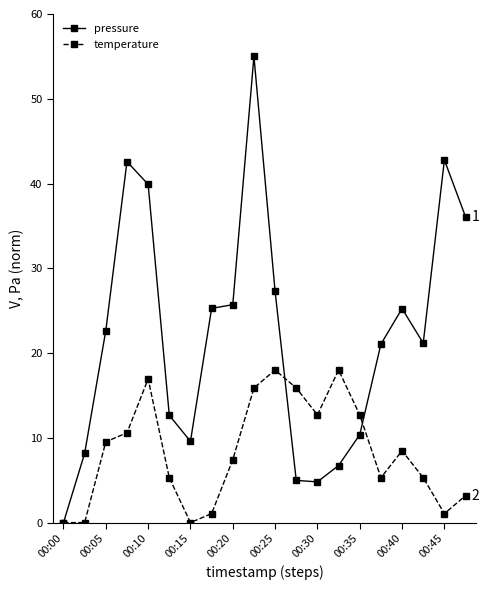

What is the sum of all temperature values?

167.3